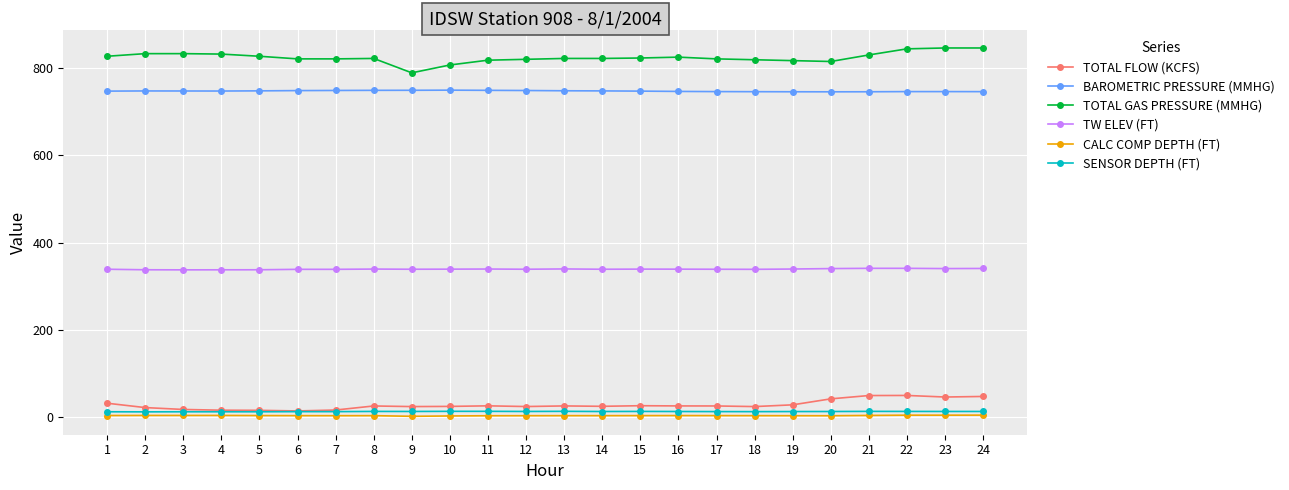

List the series in order of their peak value, highest first.

TOTAL GAS PRESSURE (MMHG), BAROMETRIC PRESSURE (MMHG), TW ELEV (FT), TOTAL FLOW (KCFS), SENSOR DEPTH (FT), CALC COMP DEPTH (FT)